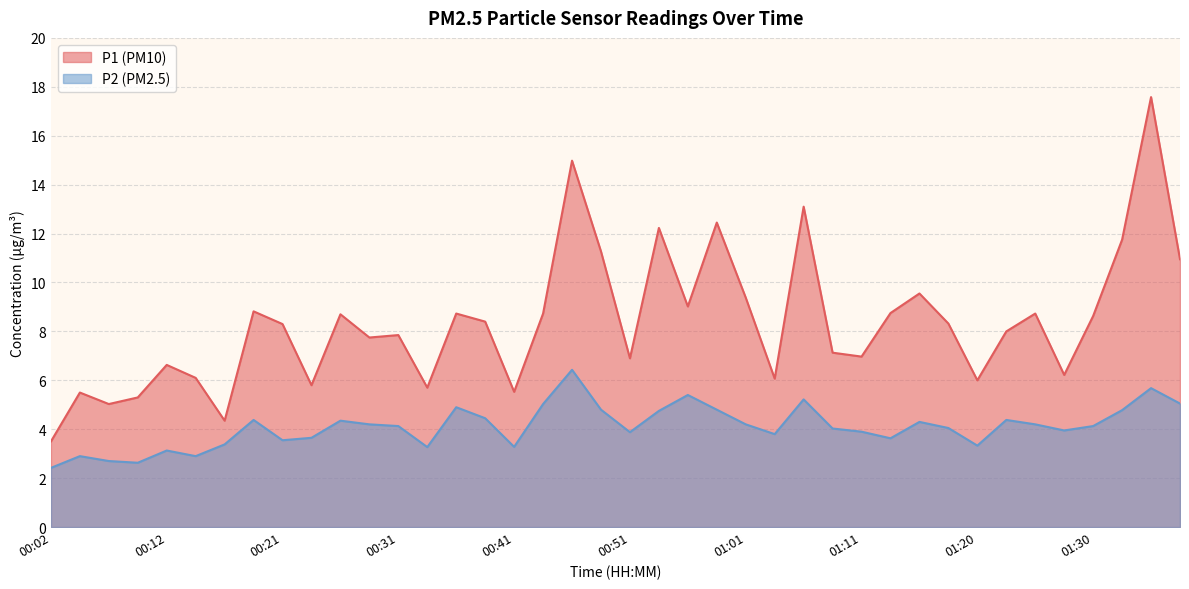

Reading left to right, what are all the values shown in this chart?

P1: 00:02=3.5	00:04=5.5	00:07=5.0	00:09=5.3	00:12=6.6	00:14=6.1	00:16=4.3	00:19=8.8	00:21=8.3	00:24=5.8	00:26=8.7	00:29=7.8	00:31=7.8	00:34=5.7	00:36=8.7	00:39=8.4	00:41=5.5	00:44=8.7	00:46=15.0	00:49=11.3	00:51=6.9	00:54=12.2	00:56=9.0	00:58=12.4	01:01=9.4	01:03=6.1	01:06=13.1	01:08=7.1	01:11=7.0	01:13=8.8	01:15=9.6	01:18=8.3	01:20=6.0	01:23=8.0	01:25=8.7	01:28=6.2	01:30=8.6	01:33=11.8	01:35=17.6	01:38=10.9
P2: 00:02=2.4	00:04=2.9	00:07=2.7	00:09=2.6	00:12=3.1	00:14=2.9	00:16=3.4	00:19=4.4	00:21=3.5	00:24=3.6	00:26=4.3	00:29=4.2	00:31=4.1	00:34=3.3	00:36=4.9	00:39=4.5	00:41=3.3	00:44=5.0	00:46=6.4	00:49=4.8	00:51=3.9	00:54=4.8	00:56=5.4	00:58=4.8	01:01=4.2	01:03=3.8	01:06=5.2	01:08=4.0	01:11=3.9	01:13=3.6	01:15=4.3	01:18=4.0	01:20=3.3	01:23=4.4	01:25=4.2	01:28=4.0	01:30=4.1	01:33=4.8	01:35=5.7	01:38=5.0